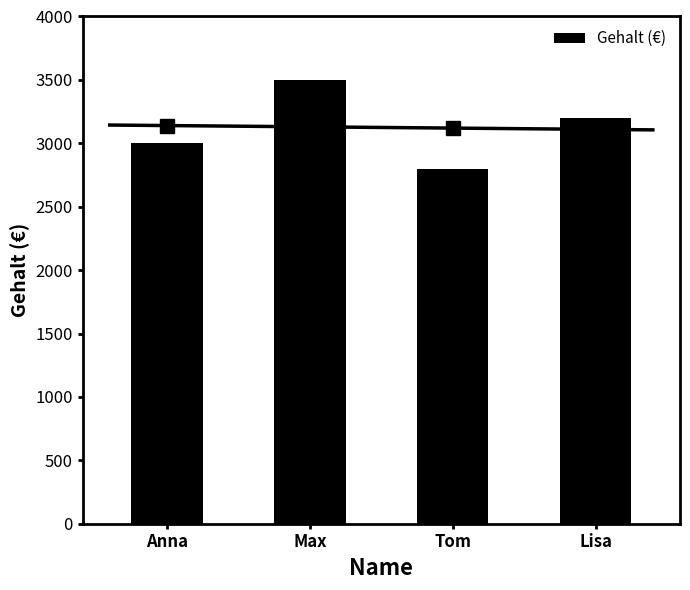

At which label is the value closest to 3150?

Lisa